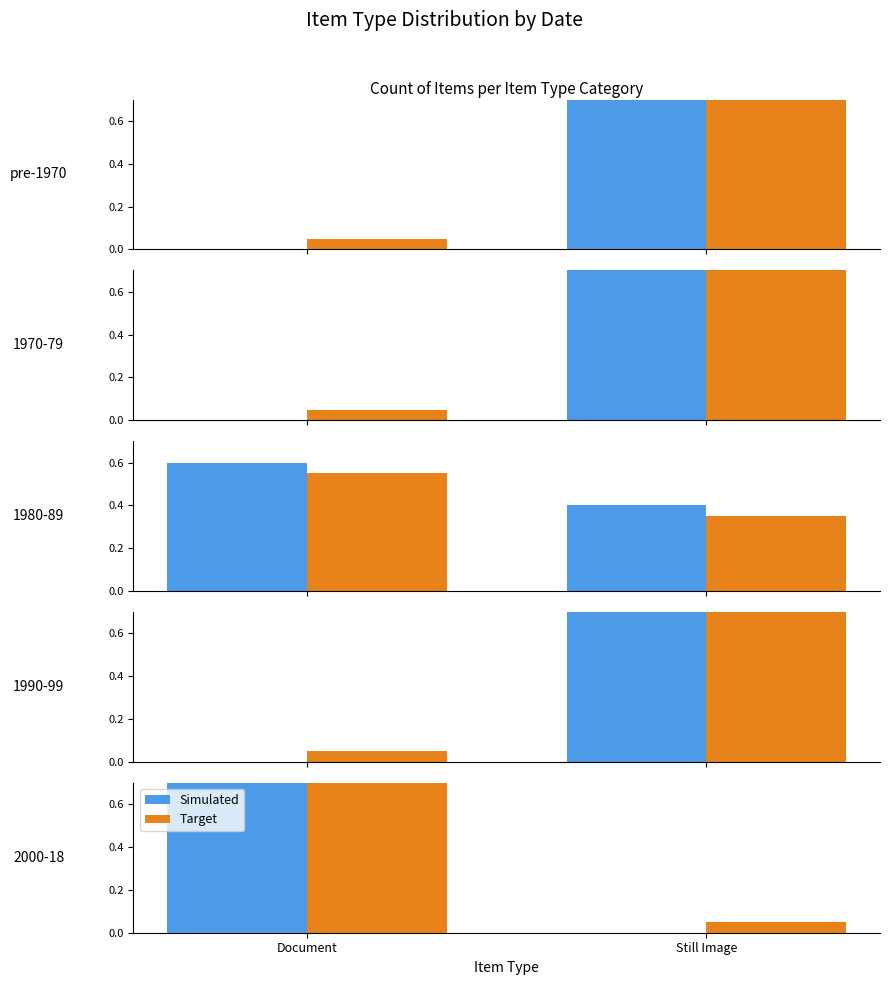

What is the label of the 1st bar from the right?

Still Image